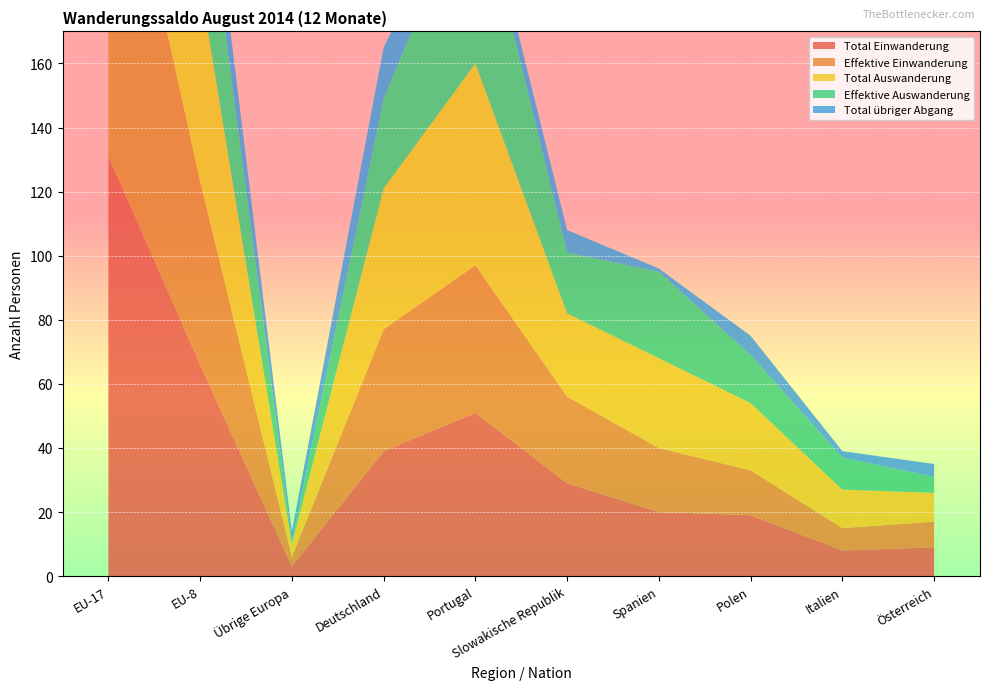

Reading left to right, what are all the values shown in this chart?

Total Einwanderung: EU-17=131	EU-8=66	Übrige Europa=3	Deutschland=39	Portugal=51	Slowakische Republik=29	Spanien=20	Polen=19	Italien=8	Österreich=9
Effektive Einwanderung: EU-17=122	EU-8=57	Übrige Europa=3	Deutschland=38	Portugal=46	Slowakische Republik=27	Spanien=20	Polen=14	Italien=7	Österreich=8
Total Auswanderung: EU-17=163	EU-8=62	Übrige Europa=4	Deutschland=44	Portugal=63	Slowakische Republik=26	Spanien=28	Polen=21	Italien=12	Österreich=9
Effektive Auswanderung: EU-17=132	EU-8=45	Übrige Europa=1	Deutschland=28	Portugal=58	Slowakische Republik=19	Spanien=27	Polen=15	Italien=10	Österreich=5
Total übriger Abgang: EU-17=31	EU-8=17	Übrige Europa=3	Deutschland=16	Portugal=5	Slowakische Republik=7	Spanien=1	Polen=6	Italien=2	Österreich=4